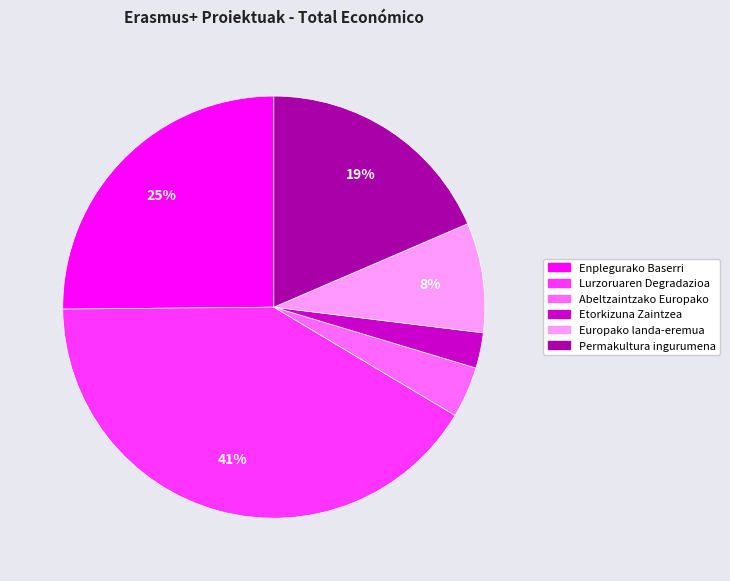

Is the sum of Lurzoruaren Degradazioa and Europako landa-eremua greater than half?

No